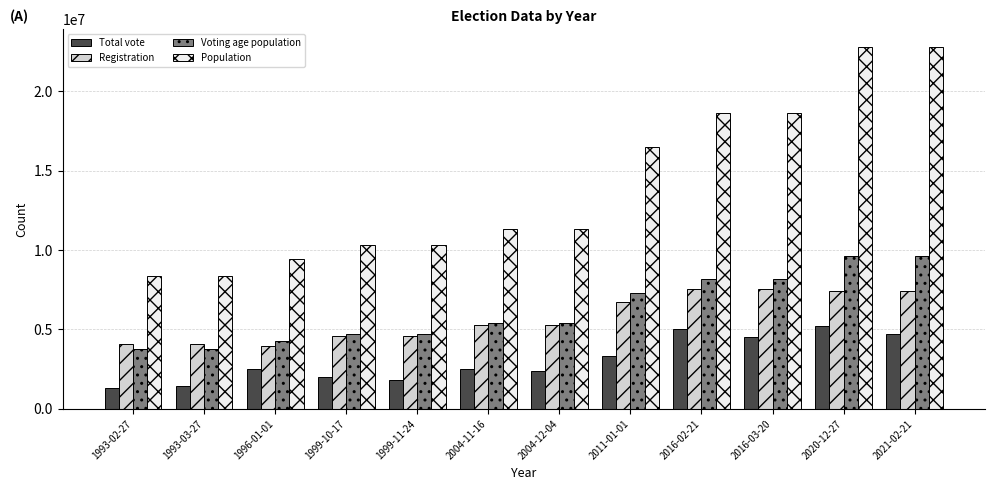

What is the label of the 1st bar from the right?

2021-02-21